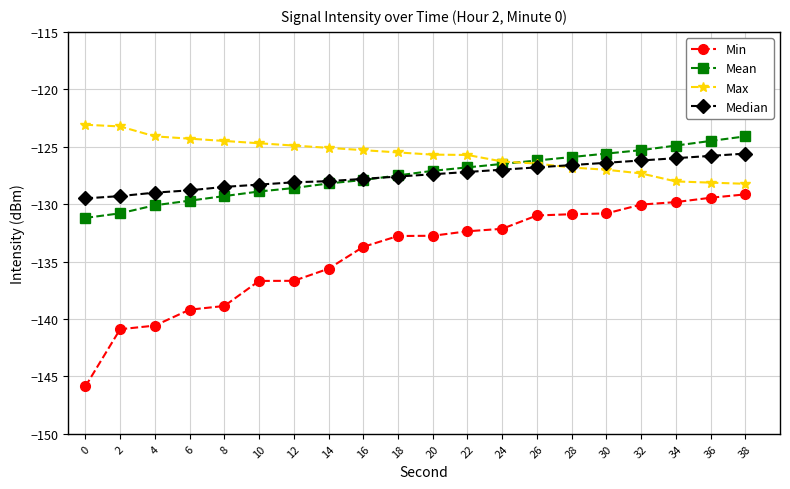

True or false: Mean has a value of -85.0 at 16.

False